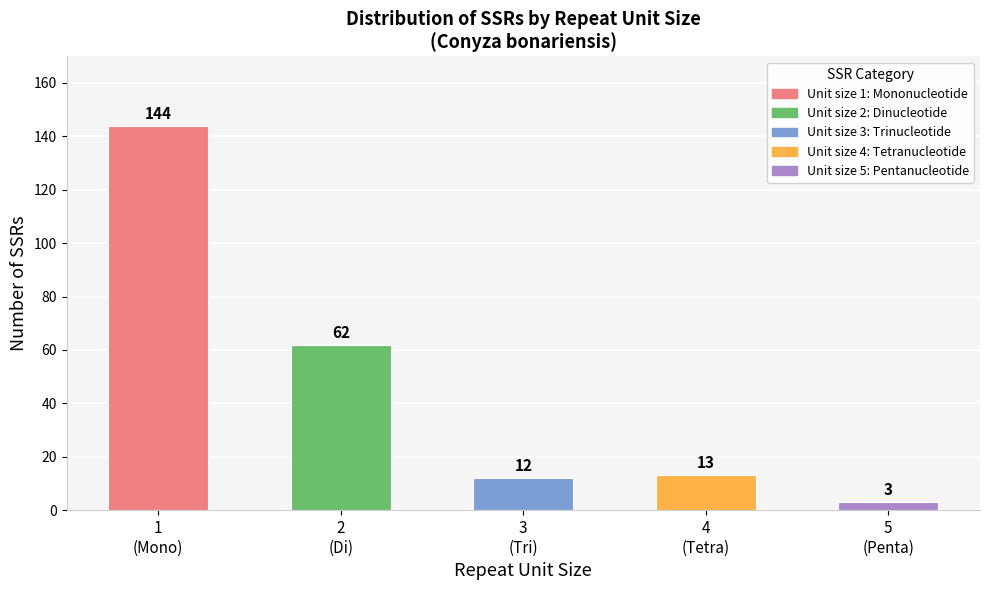

Reading left to right, extract all data points from this chart.

144	62	12	13	3